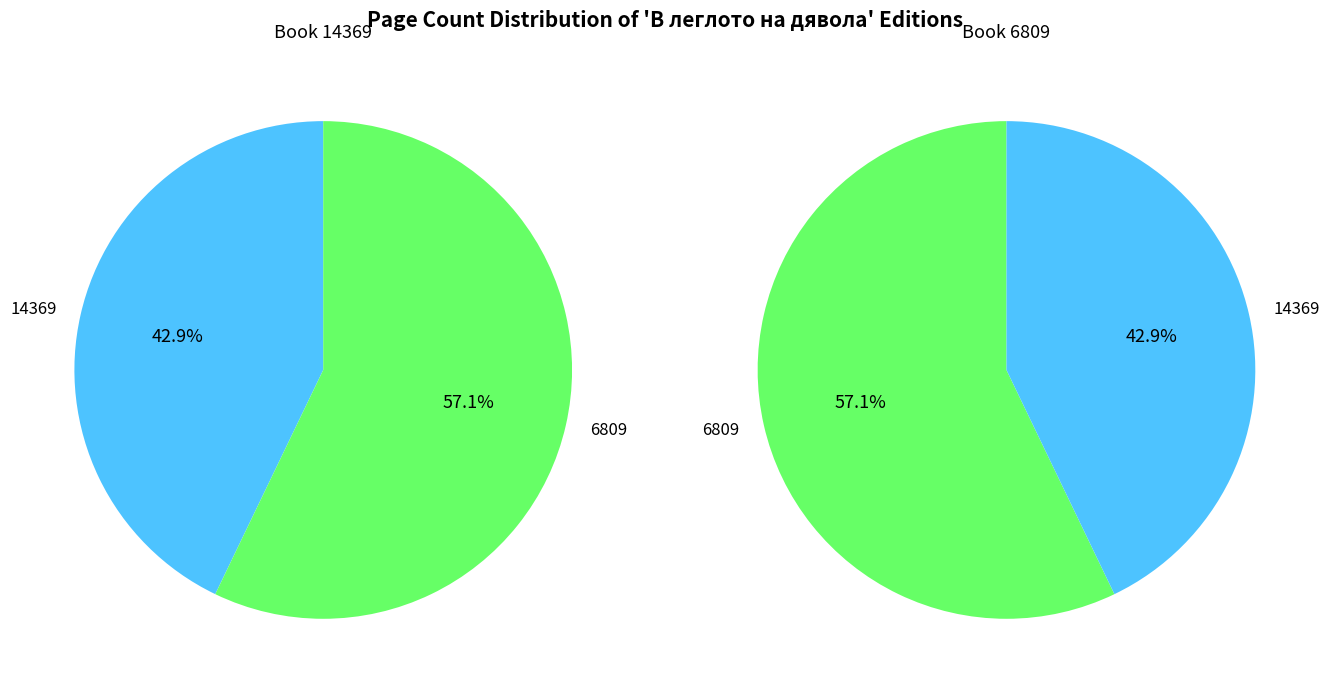

To the nearest percent, what is the average slice percentage?

50%